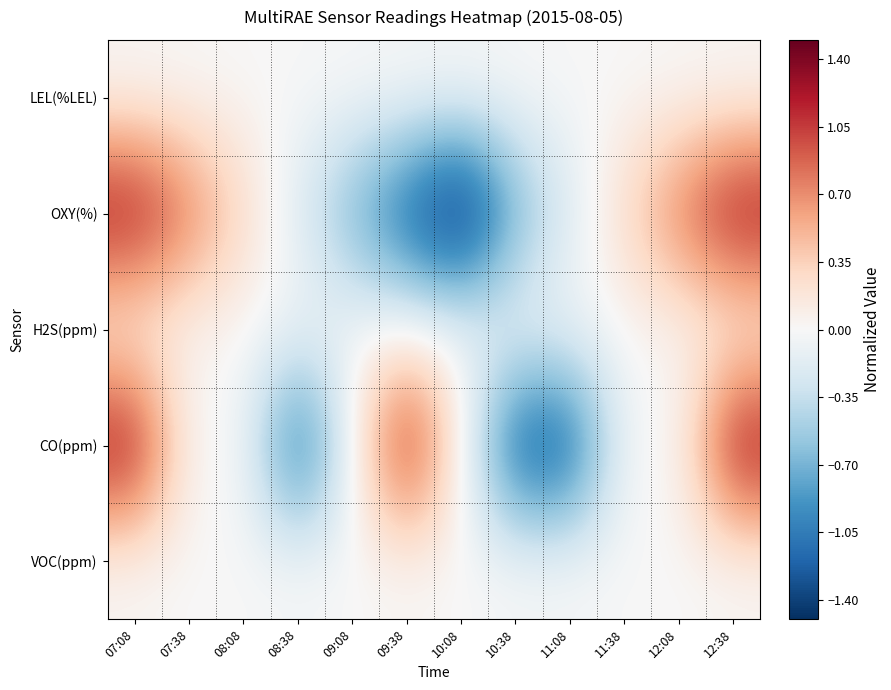

Which series changed the most between 07:38 and 11:38?

OXY(%)